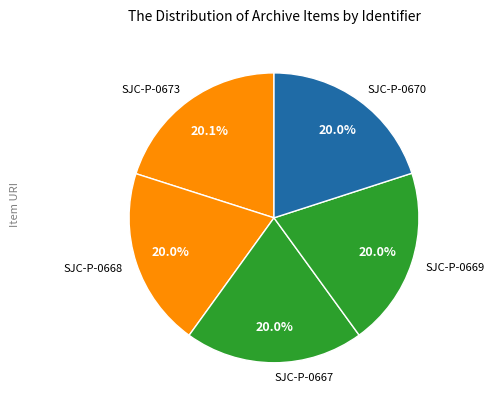

How many slices are in this pie chart?

5